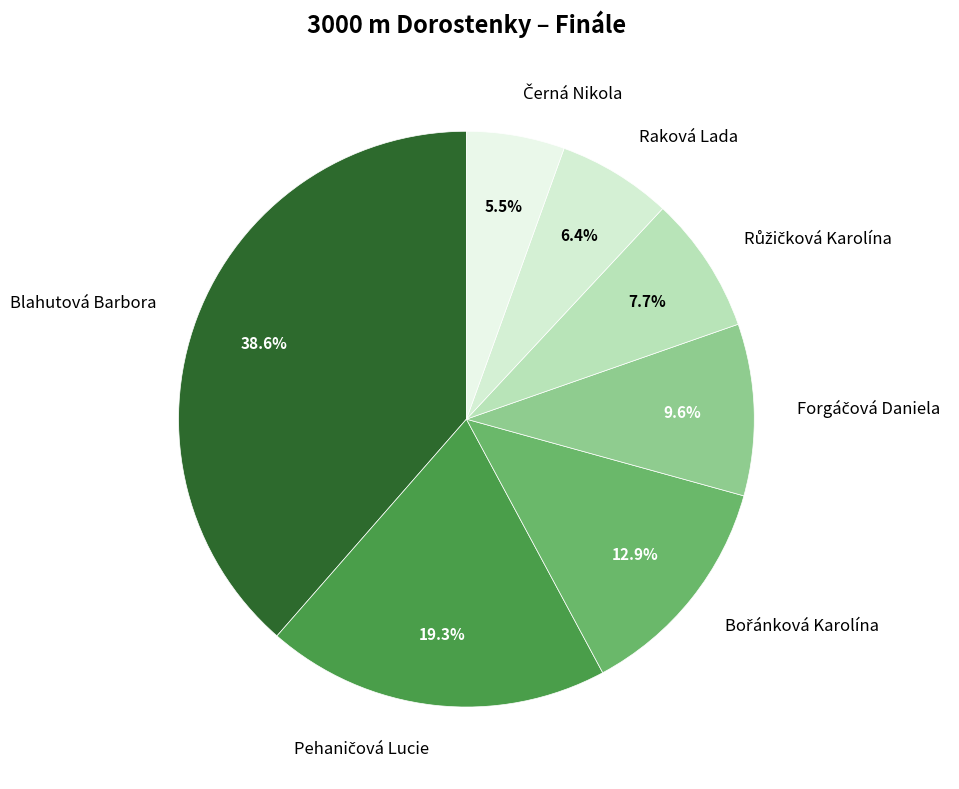

Is there a majority slice in this chart?

No